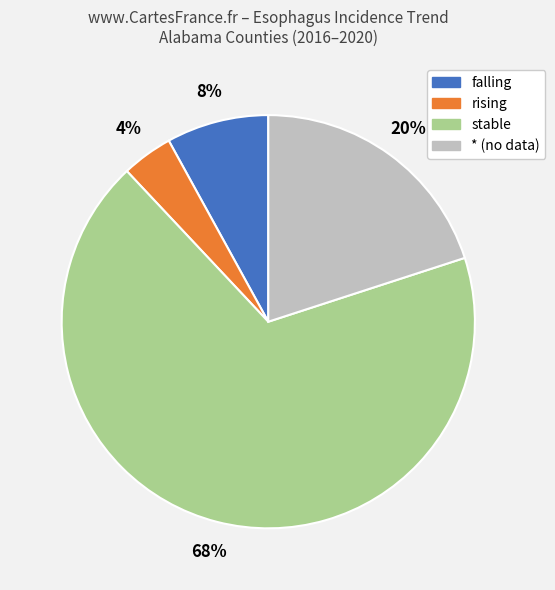

To the nearest percent, what is the average slice percentage?

25%